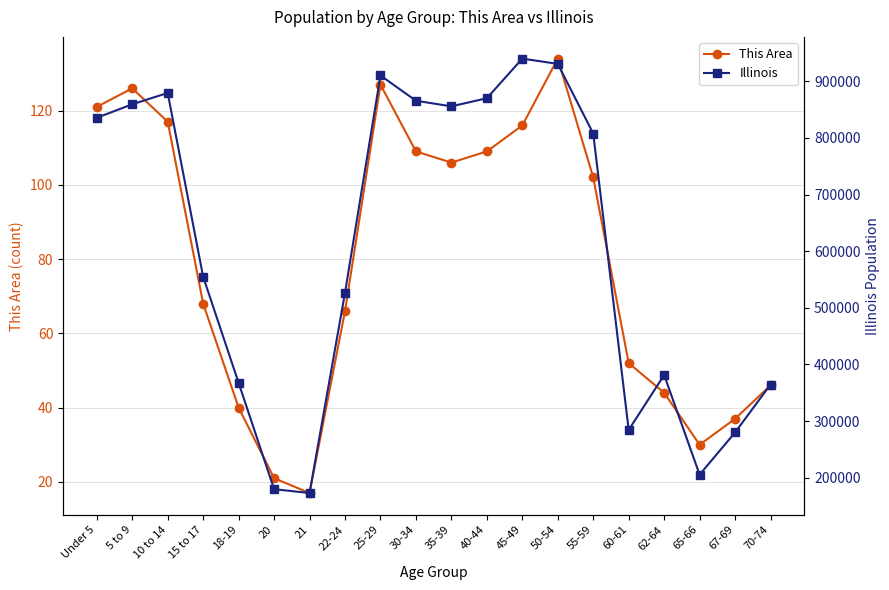

The Illinois series shows 1417012 at Under 5. True or false?

False